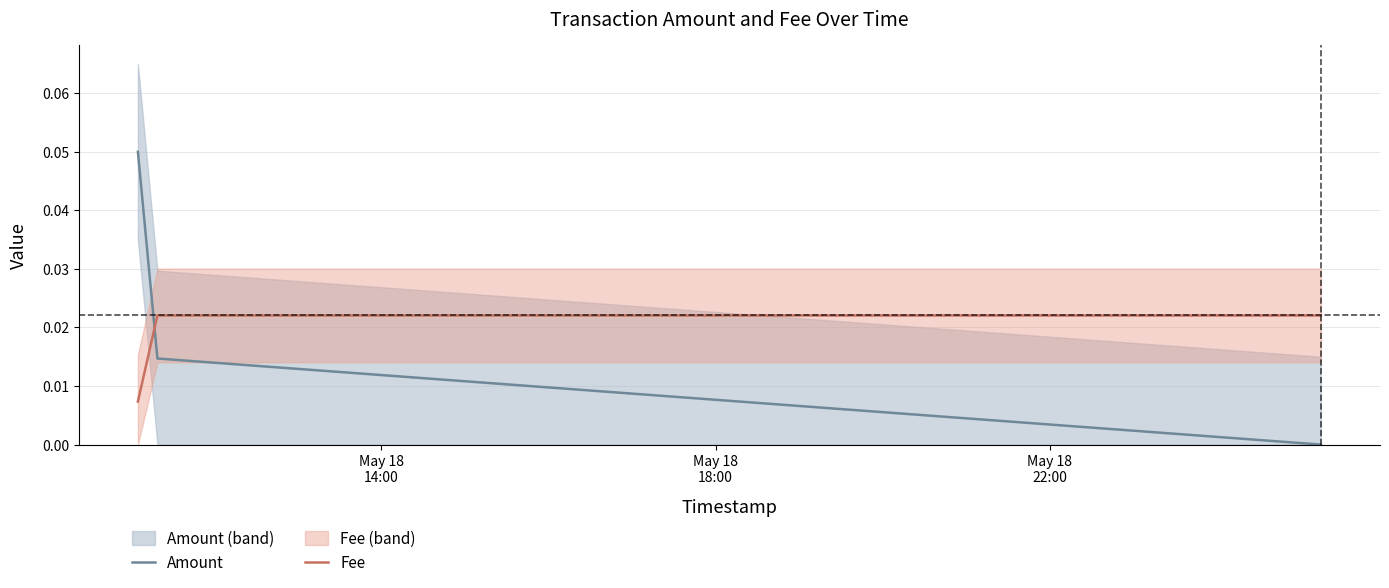

Rank the categories by Fee value from lowest to highest.

May 18
14:00, May 18
18:00, May 18
22:00